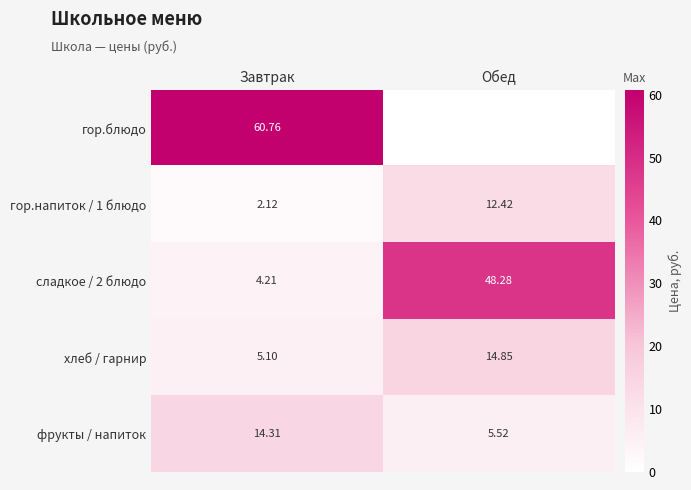

Rank the categories by сладкое / 2 блюдо value from highest to lowest.

Обед, Завтрак